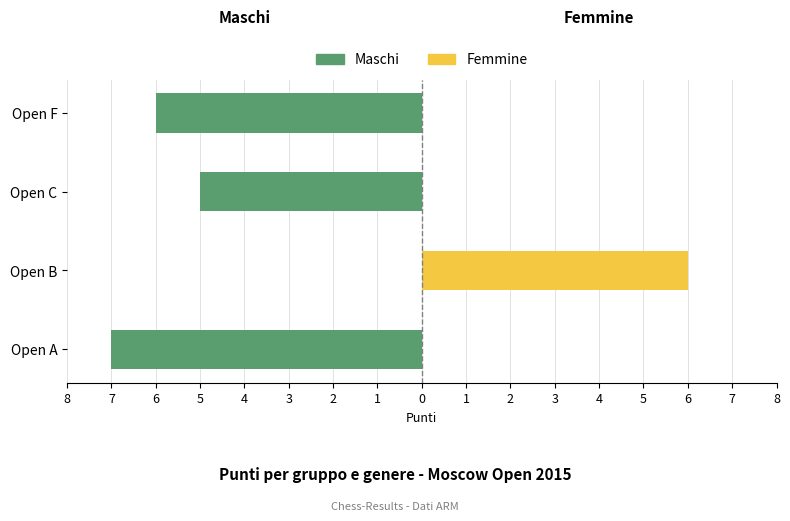

At how many categories does at least one series exceed -6?

4